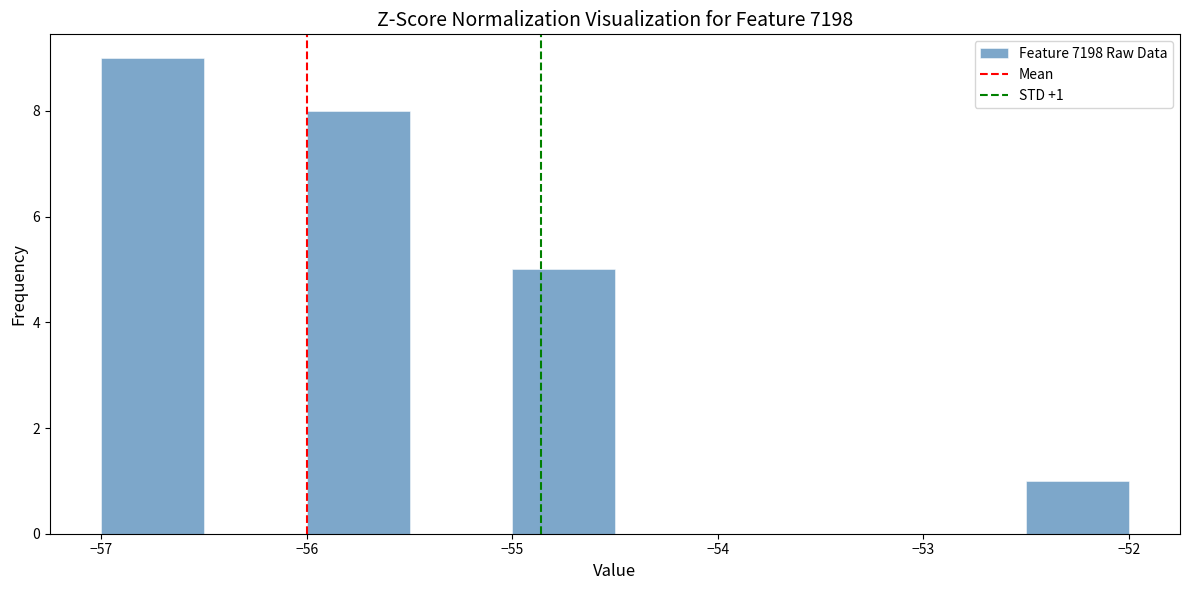

Over which range of the x-axis is the bar tallest?

-57.0 to -56.5